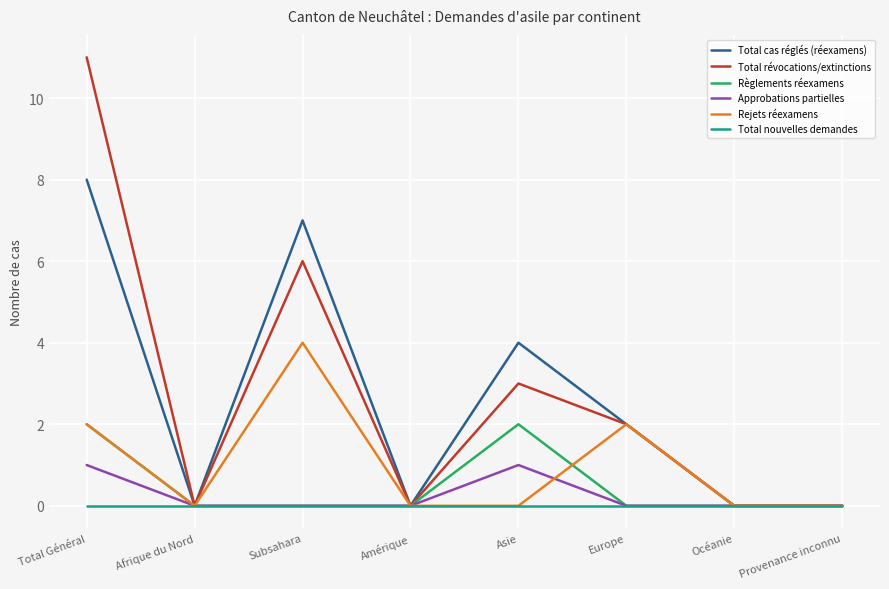

How many lines are shown in the chart?

6